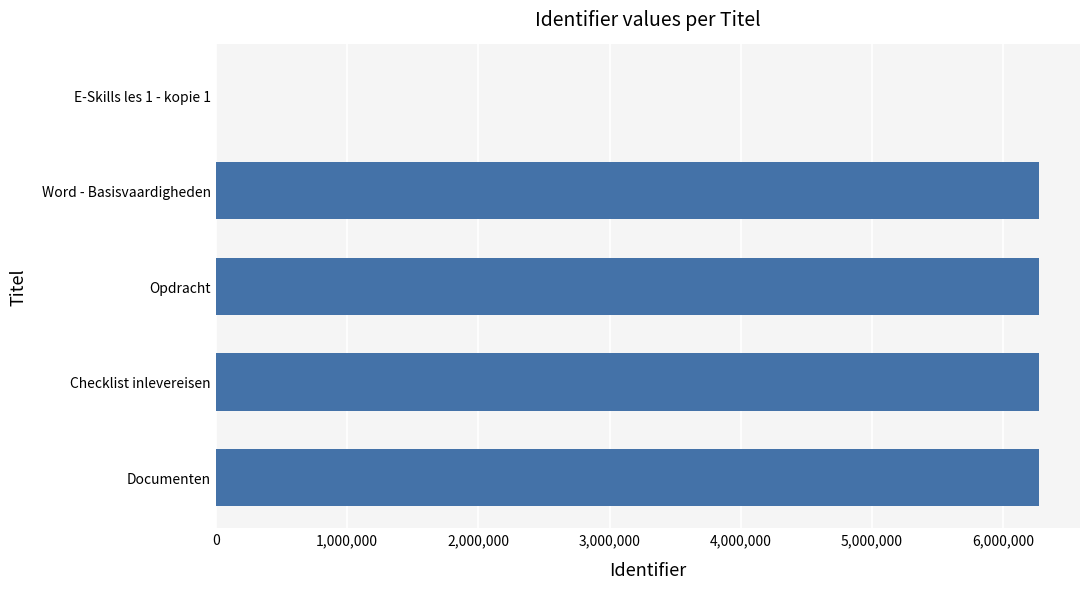

The chart shows a value of 6271399 at Documenten. True or false?

True